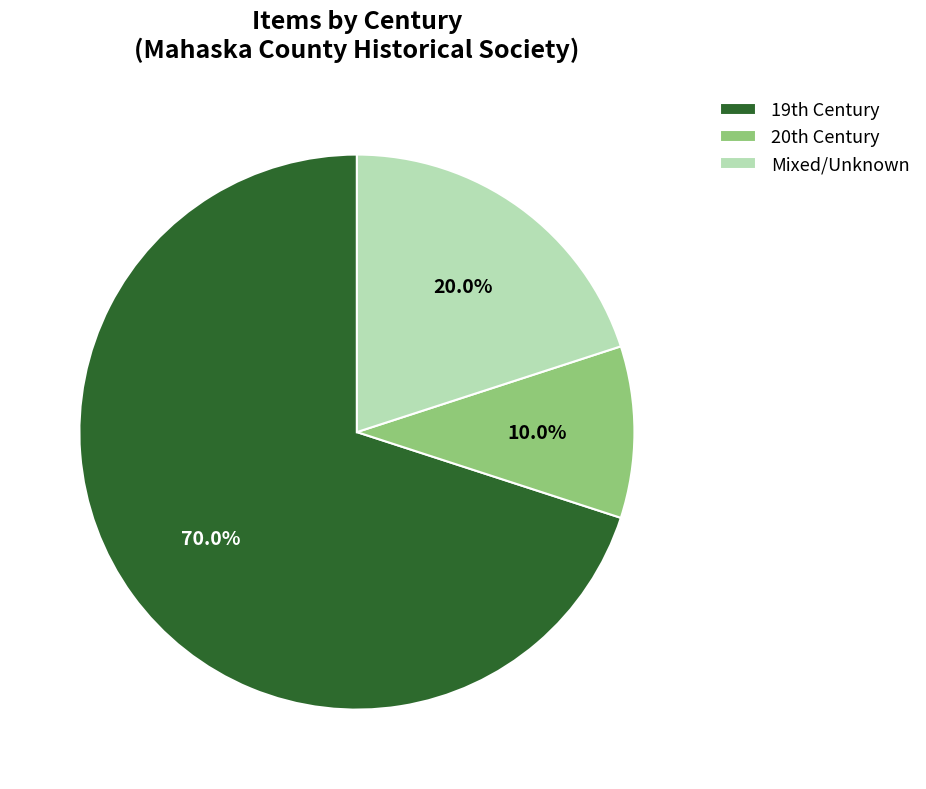

Does any single category account for the majority?

Yes